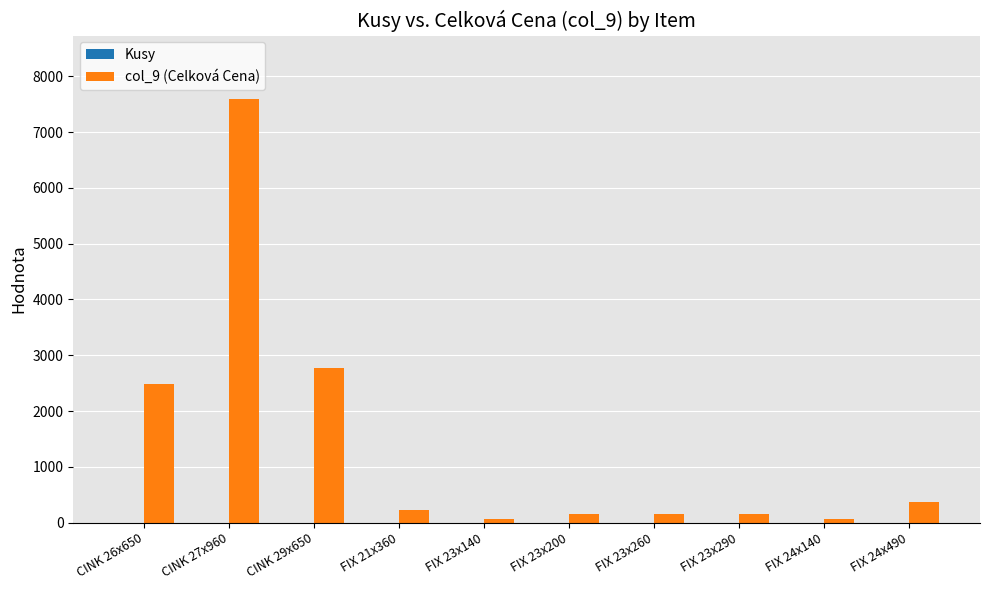

Is it true that col_9 (Celková Cena) equals 7592 at CINK 27x960?

True